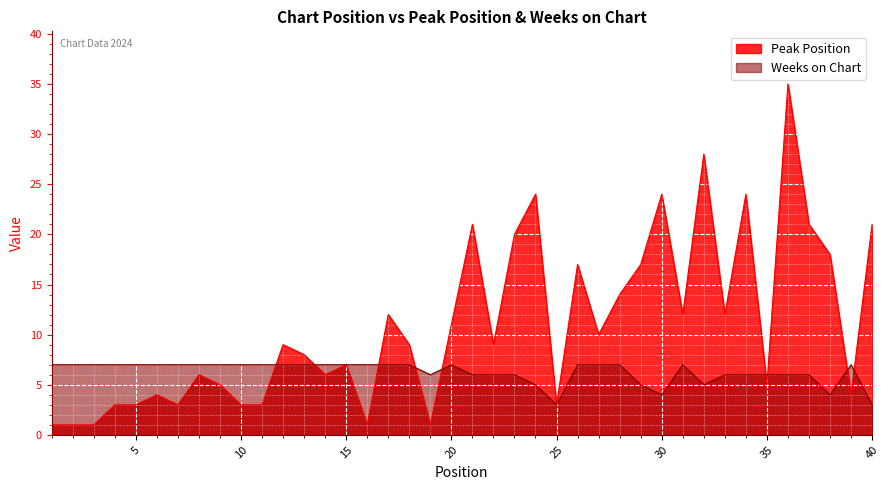

Reading left to right, list all the values displayed in this chart.

Peak Position: 1=1	2=1	3=1	4=3	5=3	6=4	7=3	8=6	9=5	10=3	11=3	12=9	13=8	14=6	15=7	16=1	17=12	18=9	19=1	20=11	21=21	22=9	23=20	24=24	25=3	26=17	27=10	28=14	29=17	30=24	31=12	32=28	33=12	34=24	35=5	36=35	37=21	38=18	39=4	40=21
Weeks on Chart: 1=7	2=7	3=7	4=7	5=7	6=7	7=7	8=7	9=7	10=7	11=7	12=7	13=7	14=7	15=7	16=7	17=7	18=7	19=6	20=7	21=6	22=6	23=6	24=5	25=3	26=7	27=7	28=7	29=5	30=4	31=7	32=5	33=6	34=6	35=6	36=6	37=6	38=4	39=7	40=3